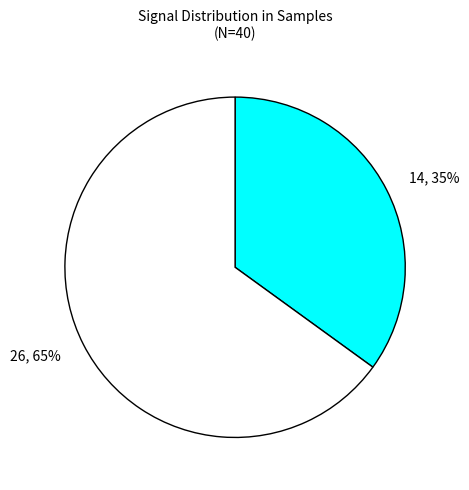

Which category has the biggest portion of the pie?

26, 65%